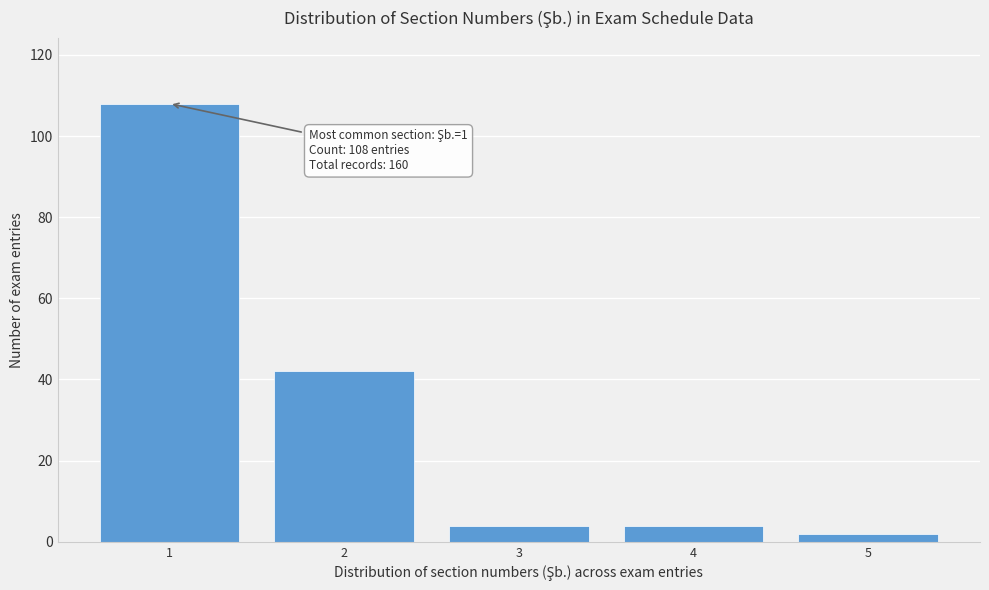

Reading left to right, extract all data points from this chart.

108	42	4	4	2